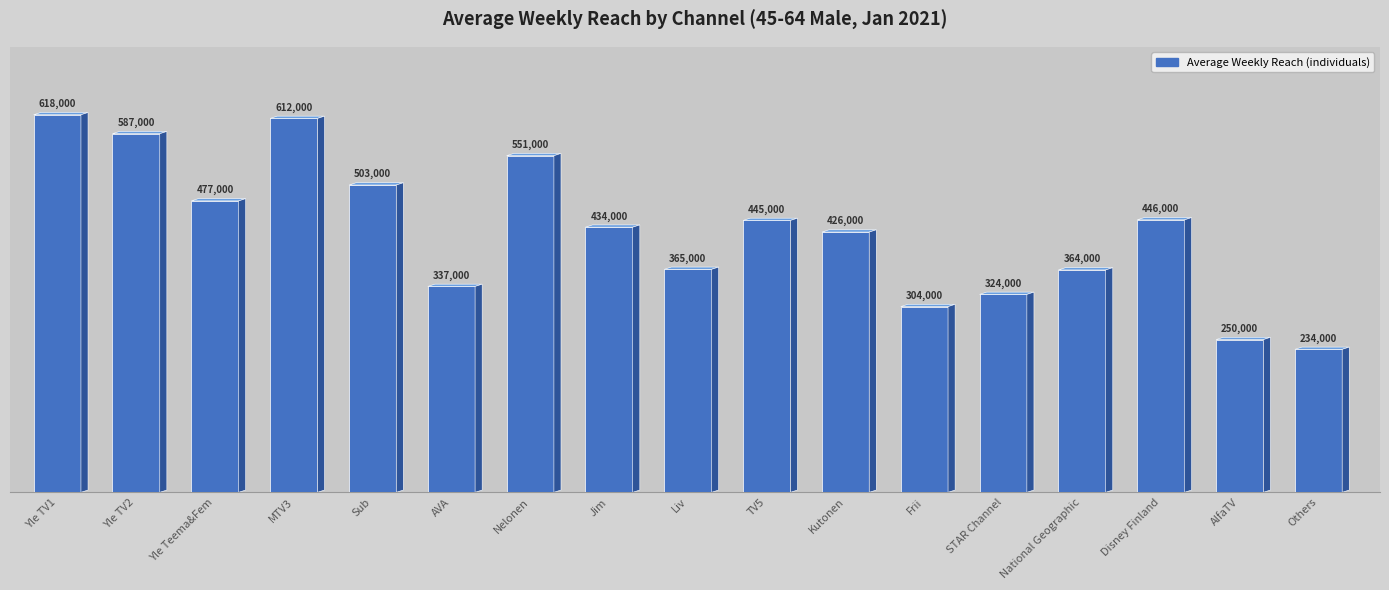

The chart shows a value of 587000 at Yle TV2. True or false?

True